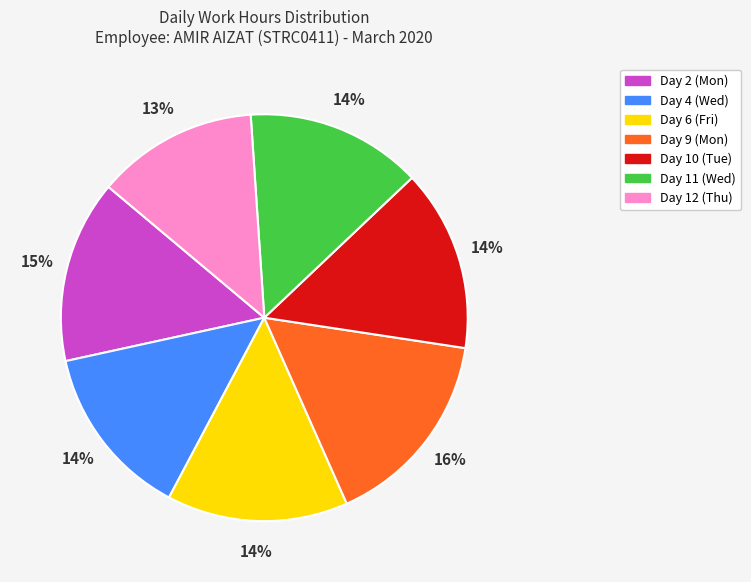

Count the number of slices in the pie.

7